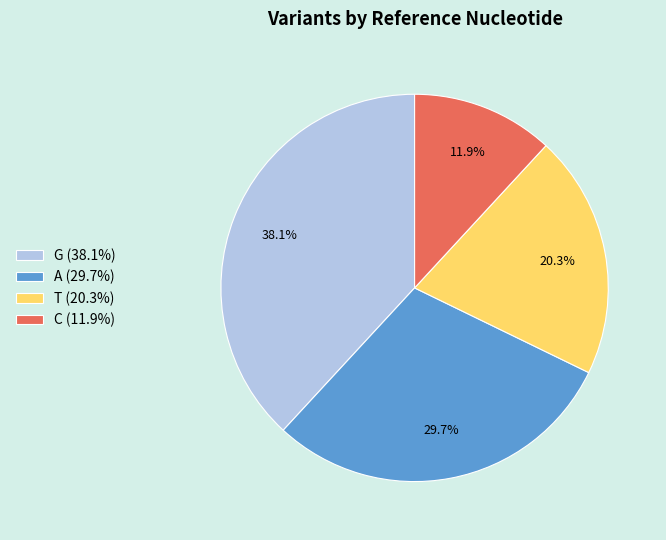

To the nearest percent, what is the average slice percentage?

25%